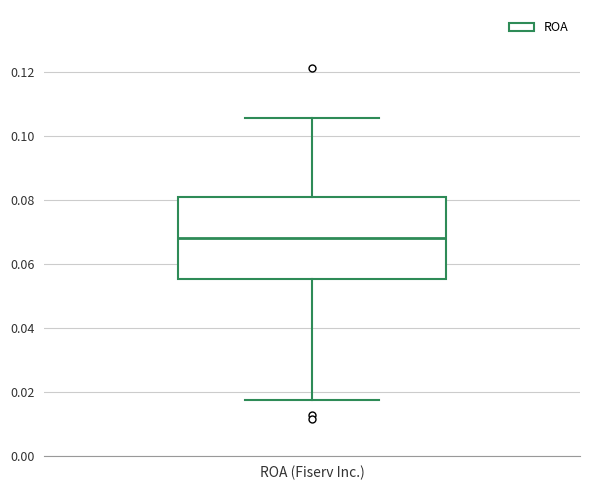

Transcribe this box plot: give where the median line is, the range the box spans, and where the two whiskers end, as read against the y-axis. The values are not printed on the chart, so give them approximately, as read against the axis.

median 0.068, box 0.056 to 0.080, whiskers 0.018 to 0.106